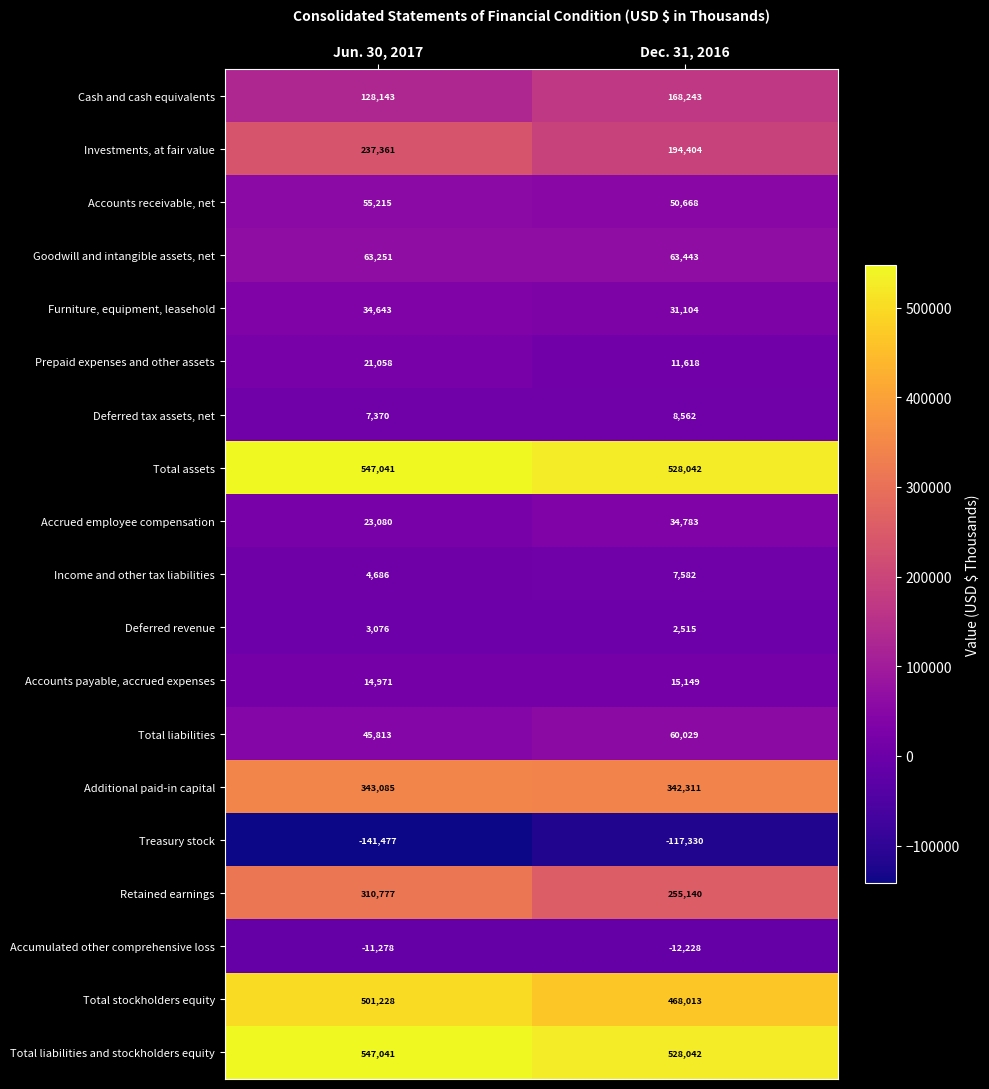

At how many categories does at least one series exceed 101166?

2